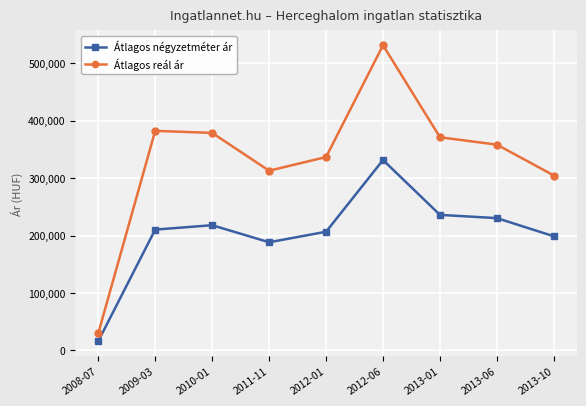

True or false: Átlagos négyzetméter ár and Átlagos reál ár intersect in this chart.

False